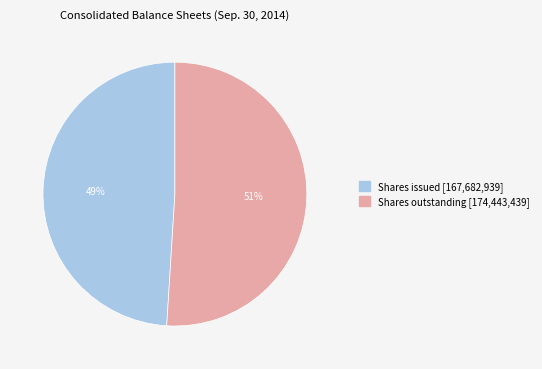

Count the number of slices in the pie.

2